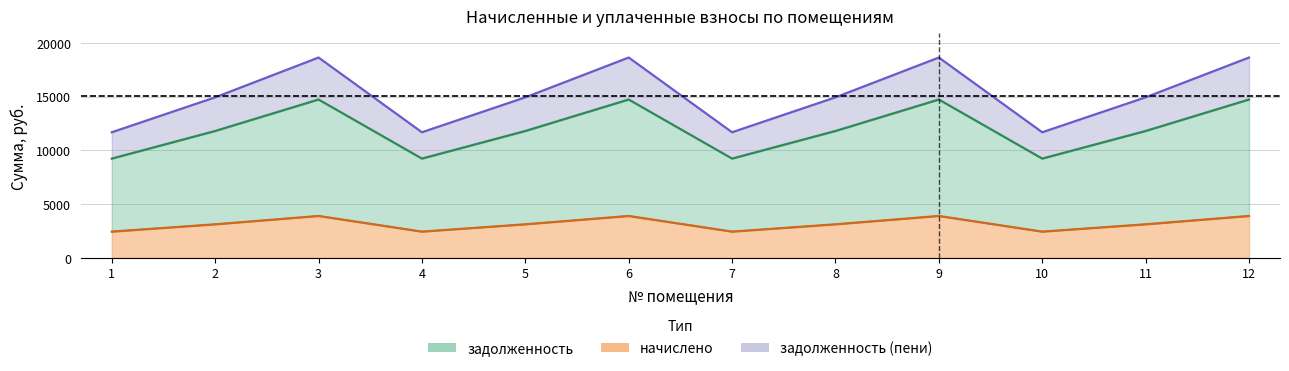

Does the chart display data point markers on the line(s)?

No